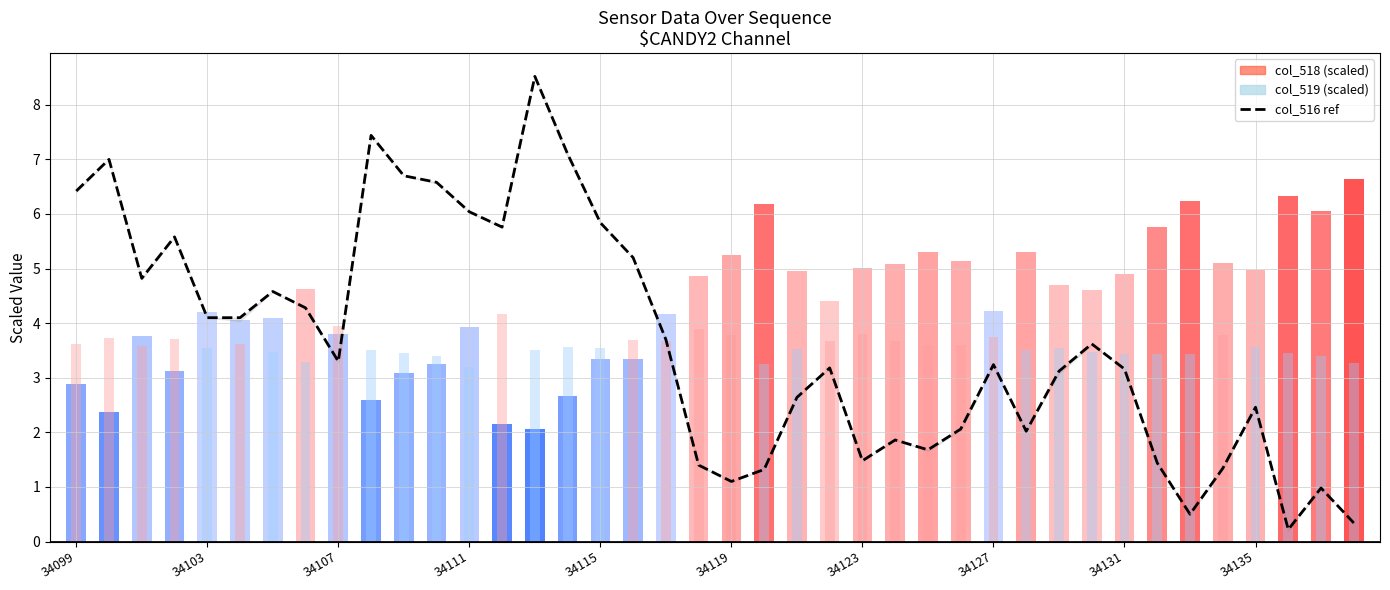

How many values exceed 3?

24